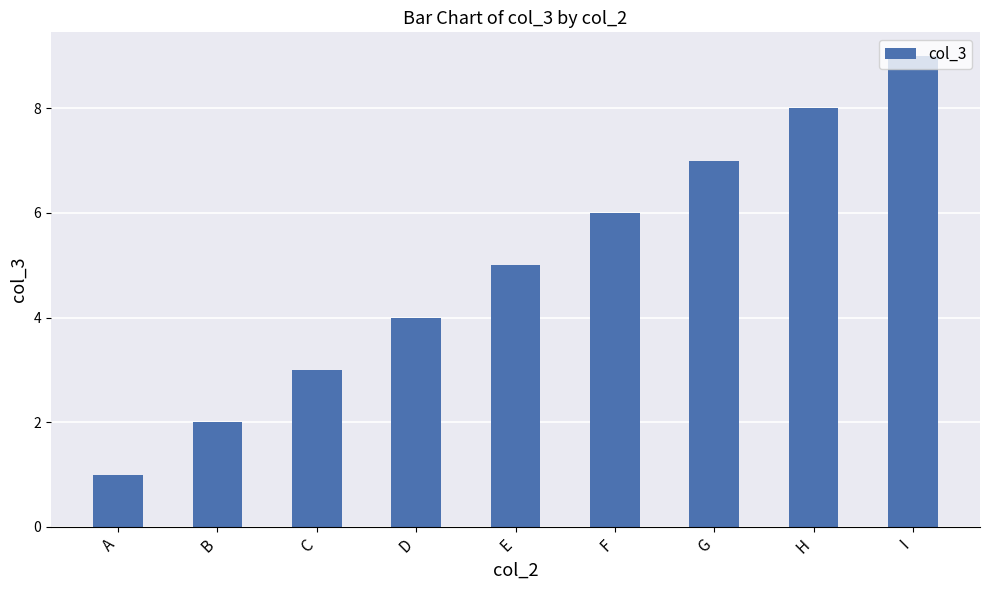

The value at I is 9. True or false?

True